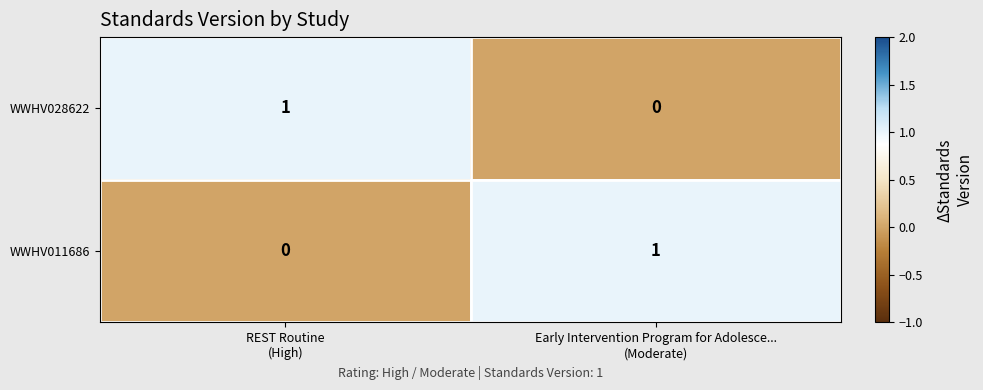

How many data points in WWHV011686 are less than 1?

1